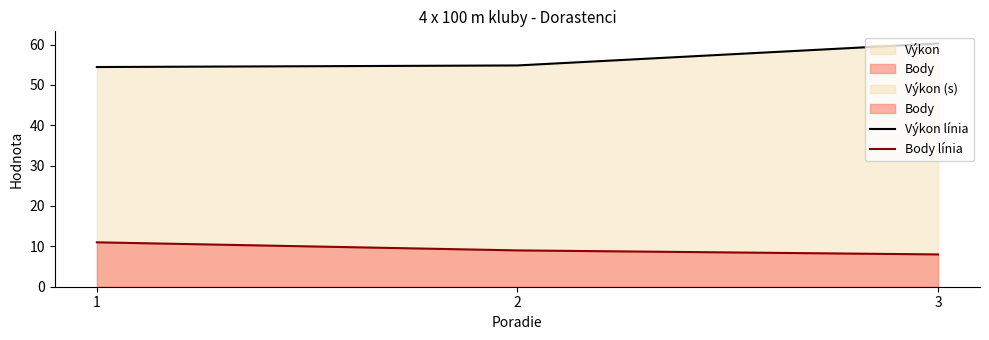

What is the maximum value for Výkon?

60.3